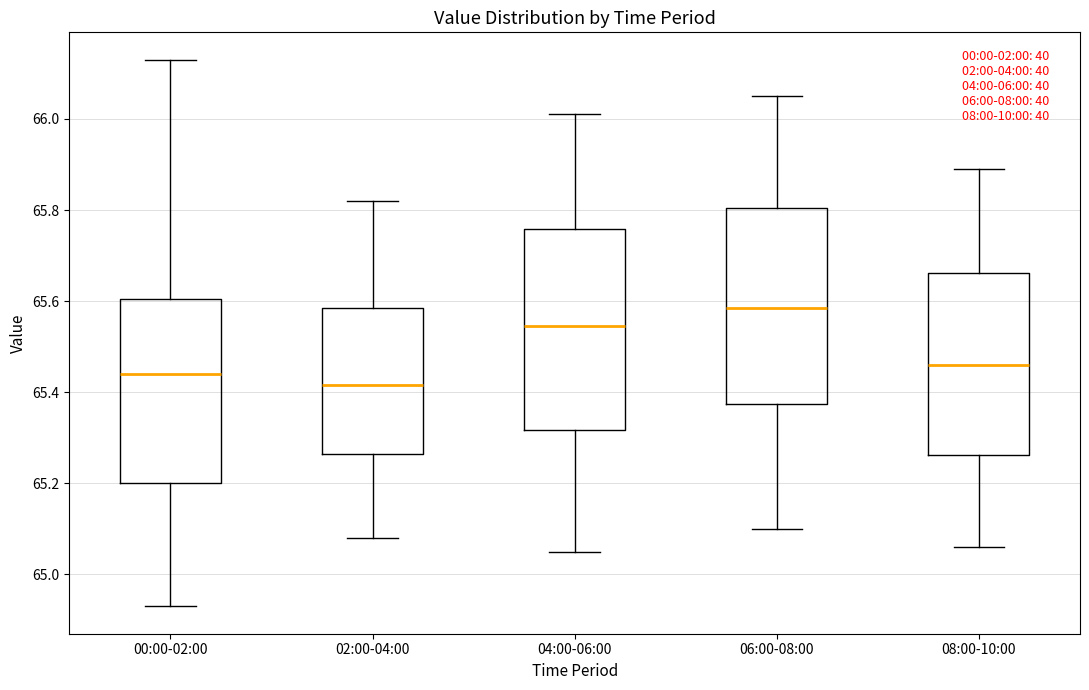

Reading left to right, read every box against the y-axis: the position of its median line, the range the box covers, and the ends of its whiskers. The values are not printed on the chart, so give them approximately, as read against the axis.

00:00-02:00: median 65.44, box 65.20 to 65.60, whiskers 64.94 to 66.14
02:00-04:00: median 65.42, box 65.26 to 65.58, whiskers 65.08 to 65.82
04:00-06:00: median 65.54, box 65.32 to 65.76, whiskers 65.06 to 66.02
06:00-08:00: median 65.58, box 65.38 to 65.80, whiskers 65.10 to 66.06
08:00-10:00: median 65.46, box 65.26 to 65.66, whiskers 65.06 to 65.90